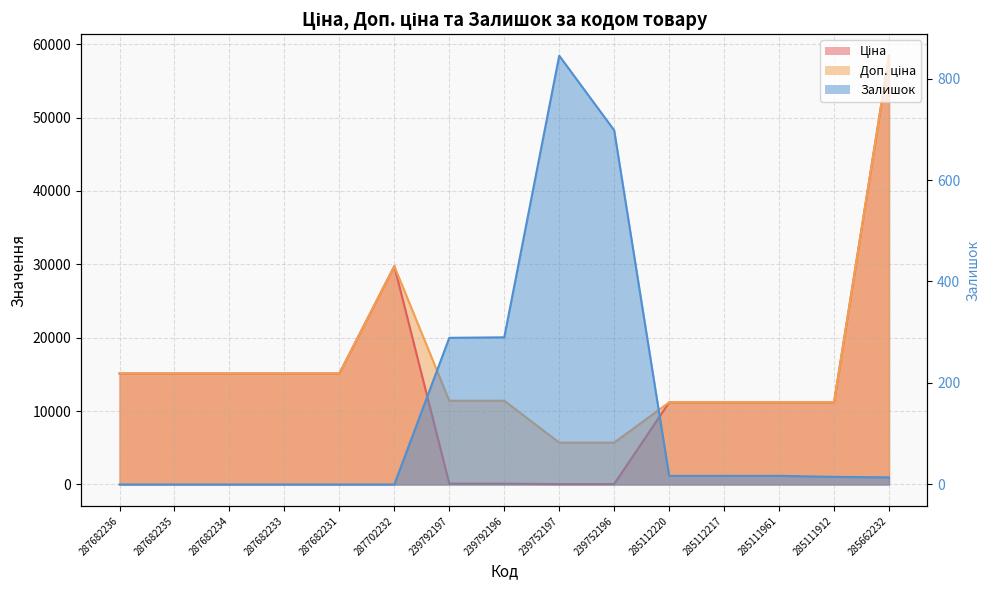

What is the total value across all series at 285112220?

22393.3